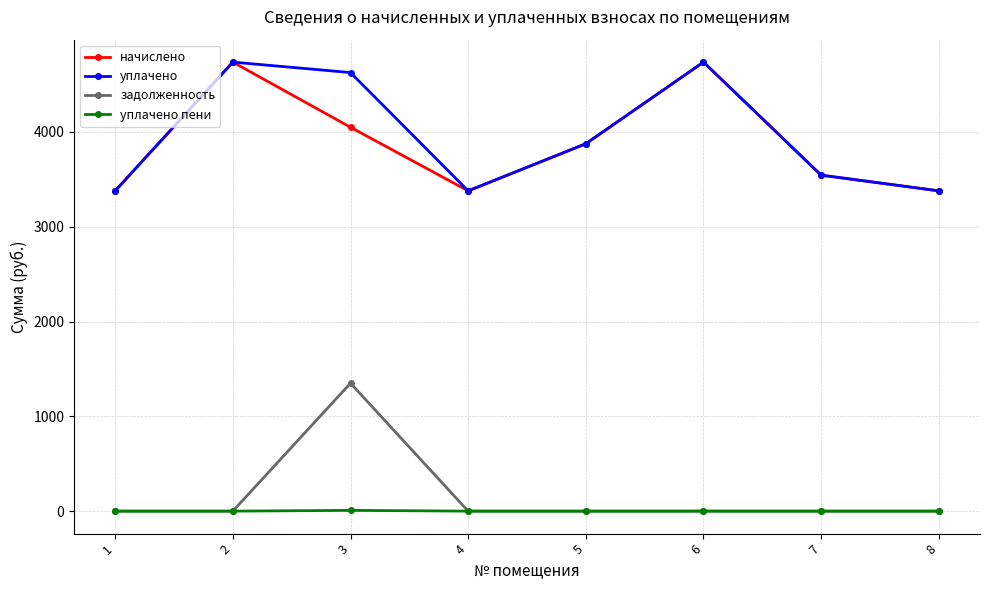

What is the highest value of the начислено series?

4736.2